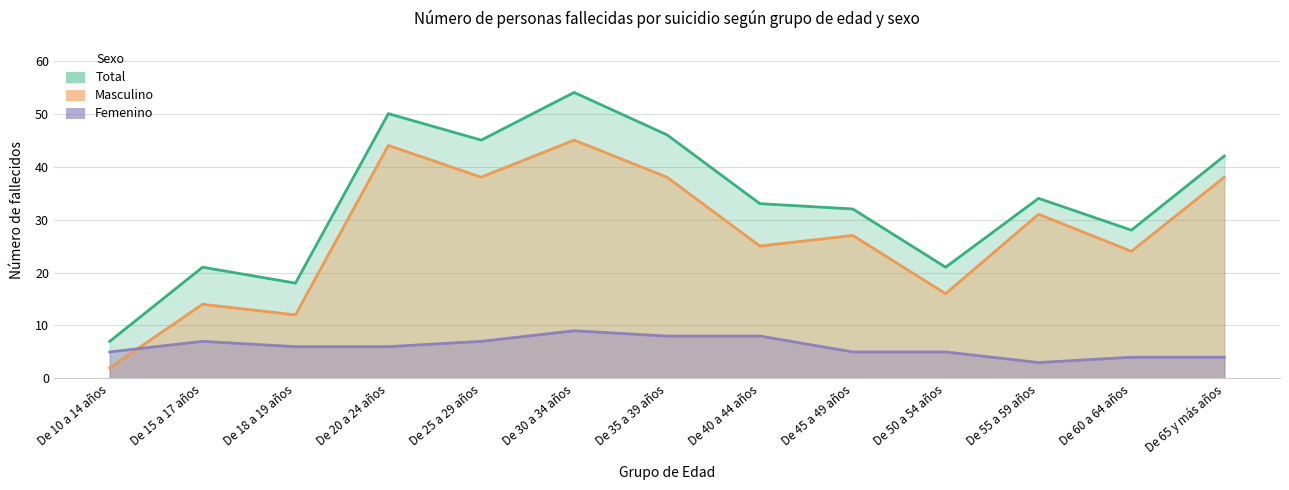

At which category does Femenino reach its first local valley?

De 55 a 59 años